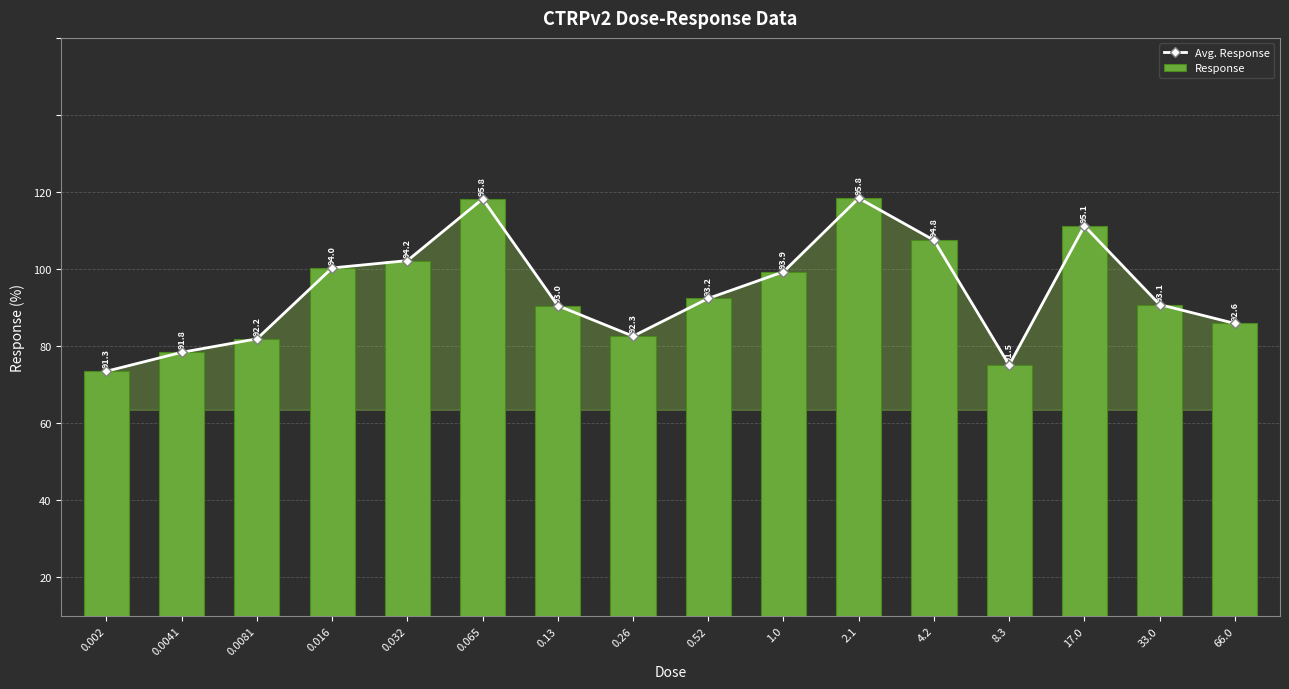

Where does the Response series first go above 93?

0.016